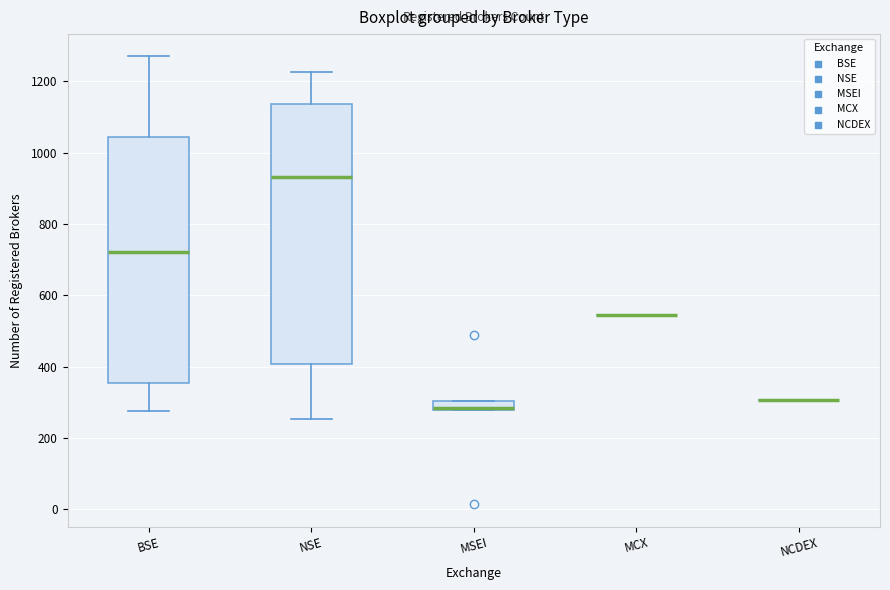

Where is the upper edge of the box for BSE on the y-axis? The values are not printed on the chart, so give them approximately, as read against the axis.

1040